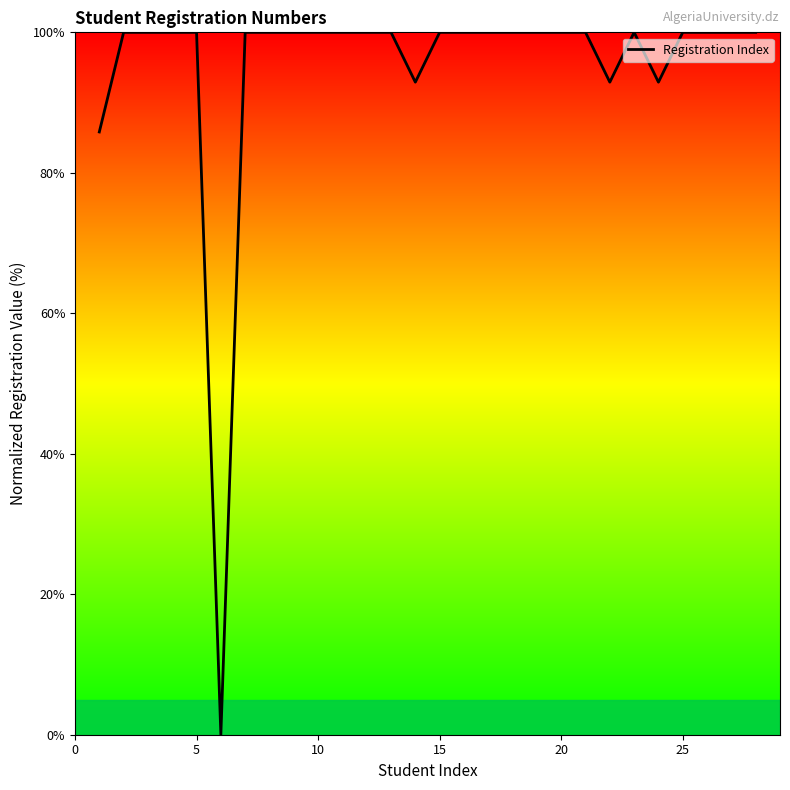

What is the difference between the maximum and minimum values?

100.0